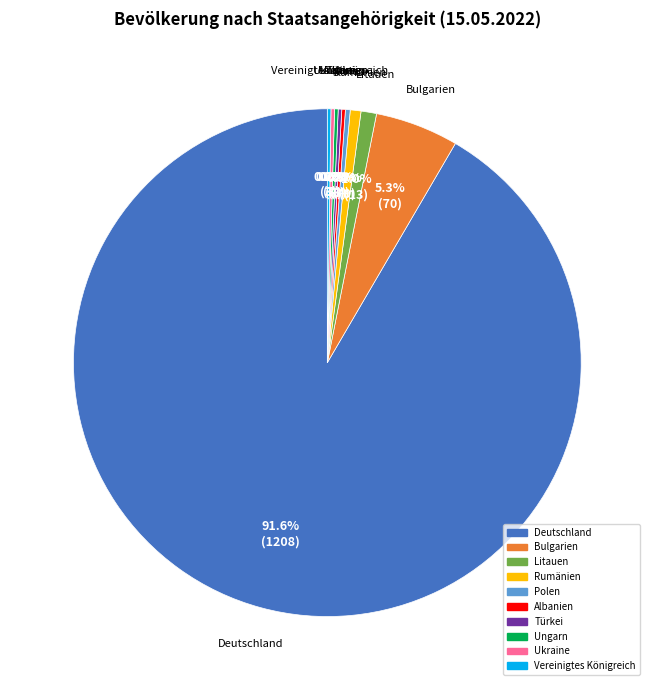

Which slice represents more than half of the pie?

Deutschland